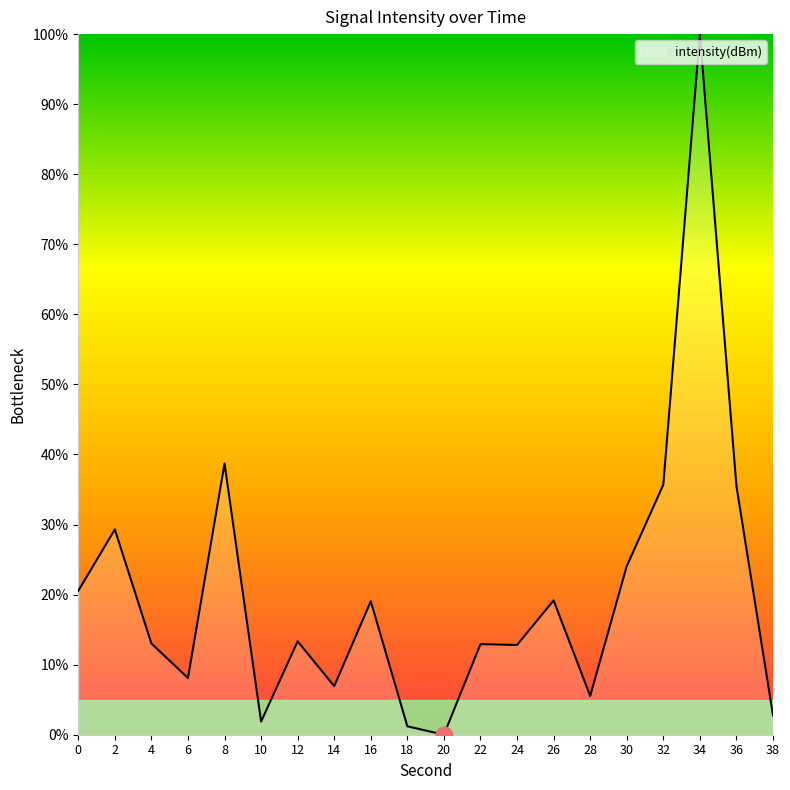

What is the difference between the values at 4 and 38?

10.2